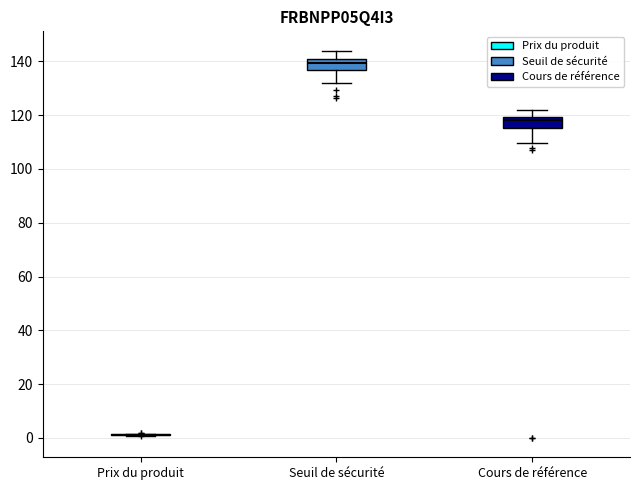

Reading left to right, transcribe this box plot: for each box, give where its median line is, the range the box spans, and where its two whiskers end, as read against the y-axis. The values are not printed on the chart, so give them approximately, as read against the axis.

Prix du produit: box collapsed to a line at 2, whiskers 0 to 2
Seuil de sécurité: median 140 (just below the box's upper edge), box 136 to 140, whiskers 132 to 144
Cours de référence: median 118, box 116 to 120, whiskers 110 to 122